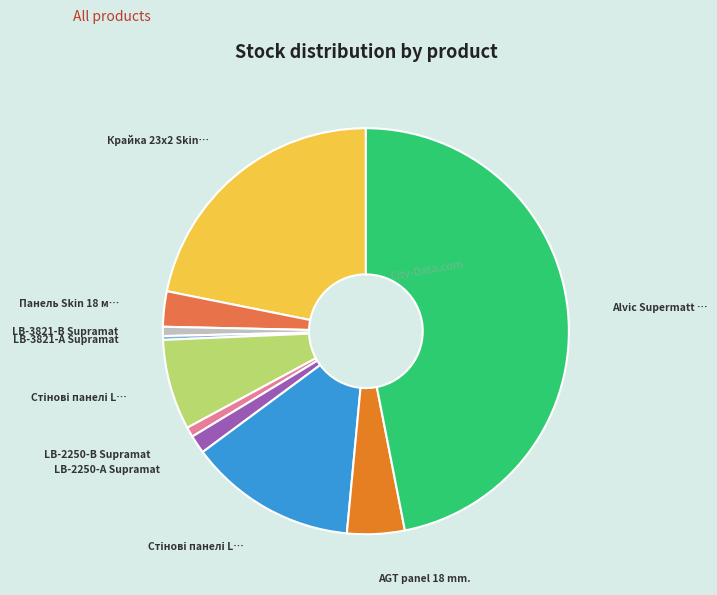

How many slices are in this pie chart?

10